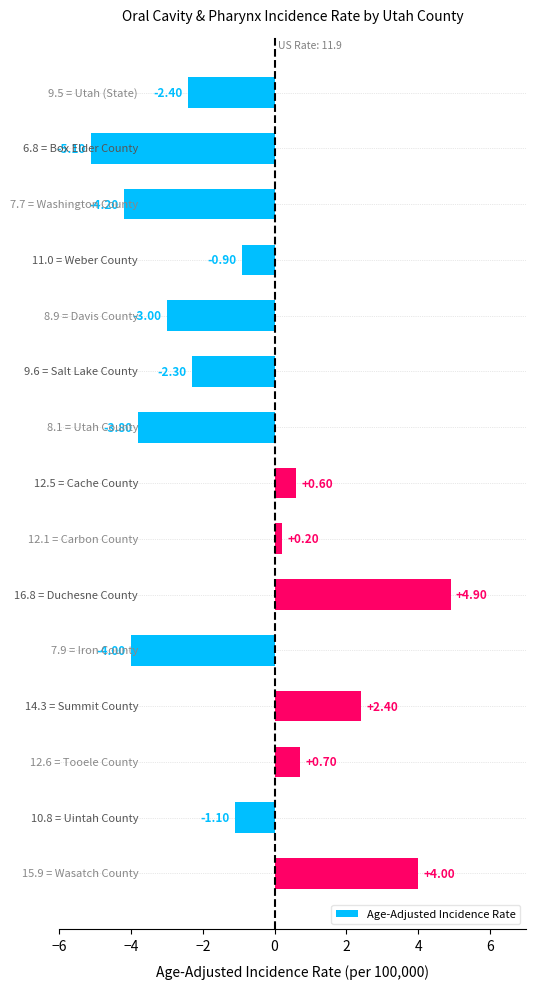

What is the difference between the second highest and minimum values?

9.1